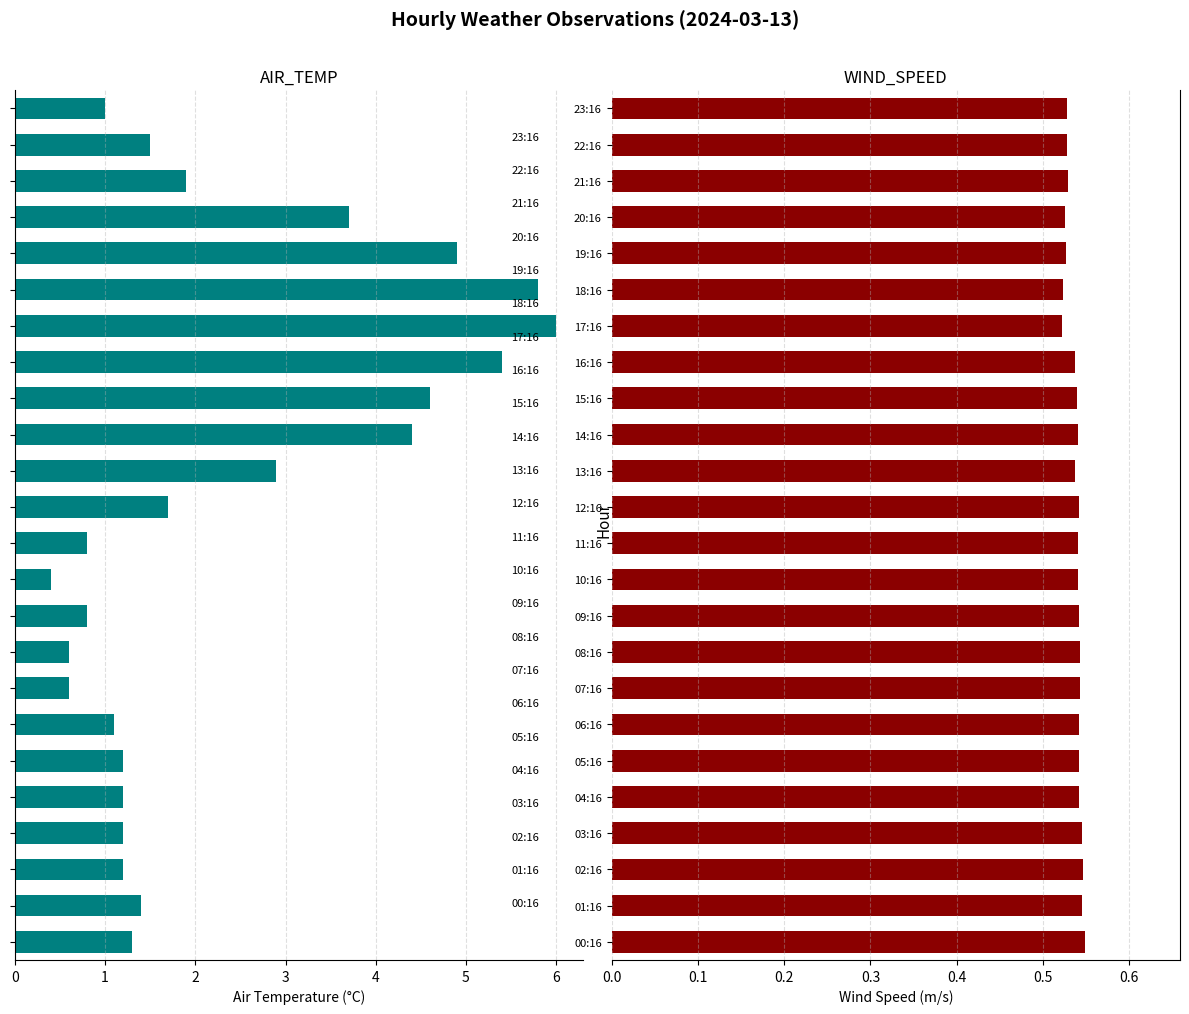

How many values in the AIR_TEMP series are below 1?

5